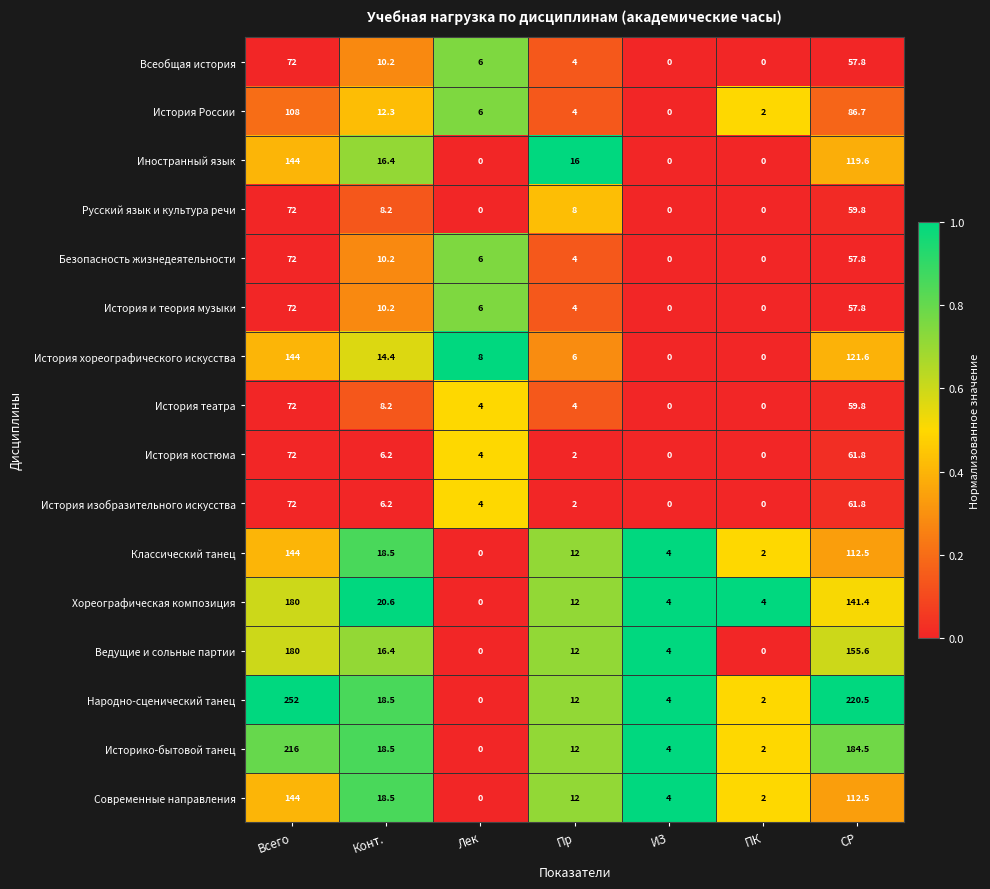

Is it true that История хореографического искусства equals 6.0 at Пр?

True